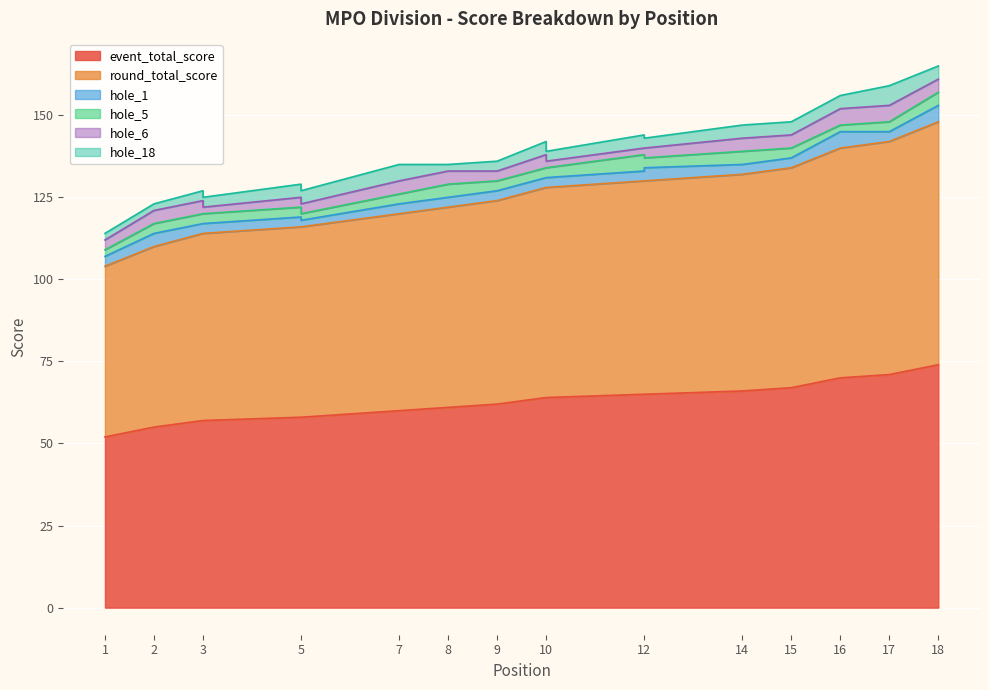

At which category does hole_5 reach its first local peak?

8